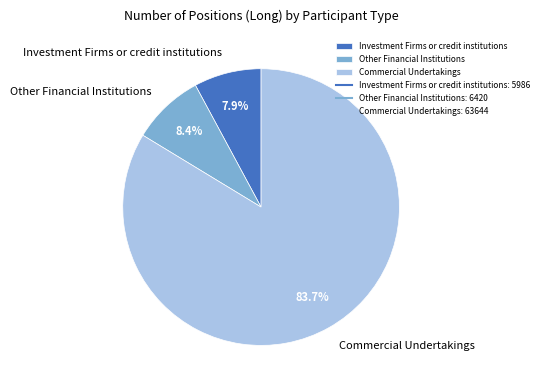

Is the sum of Other Financial Institutions and Commercial Undertakings greater than half?

Yes